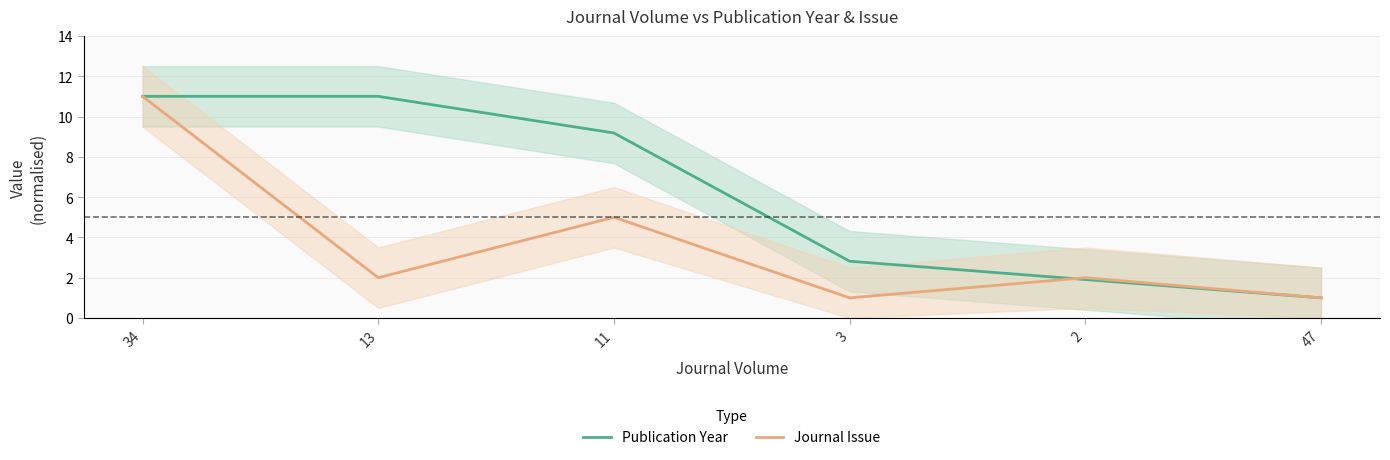

At which label does Publication Year first exceed 9?

34